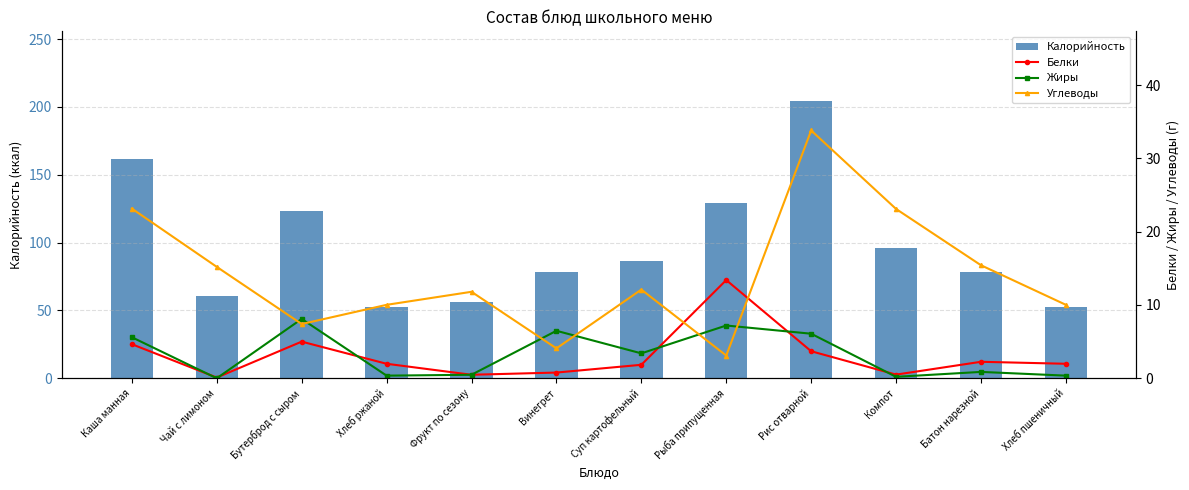

Does the chart contain stacked bars?

No